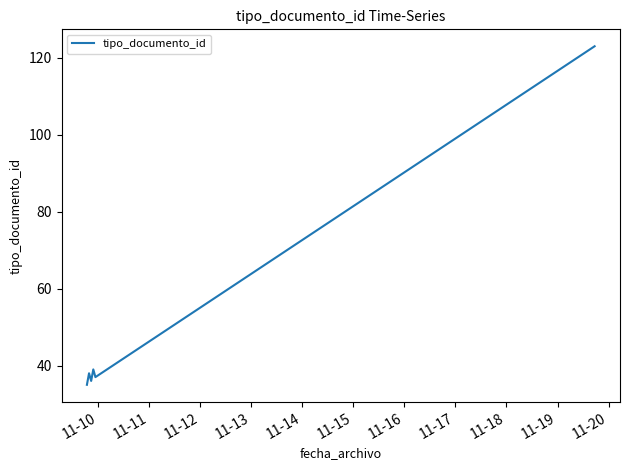

What is the smallest value displayed?

35